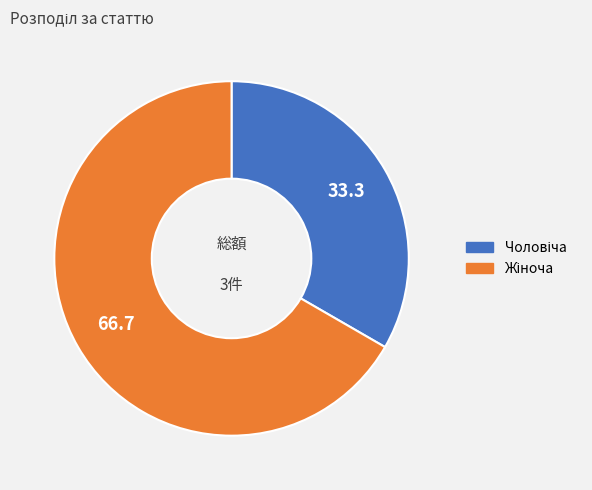

Is there a majority slice in this chart?

Yes